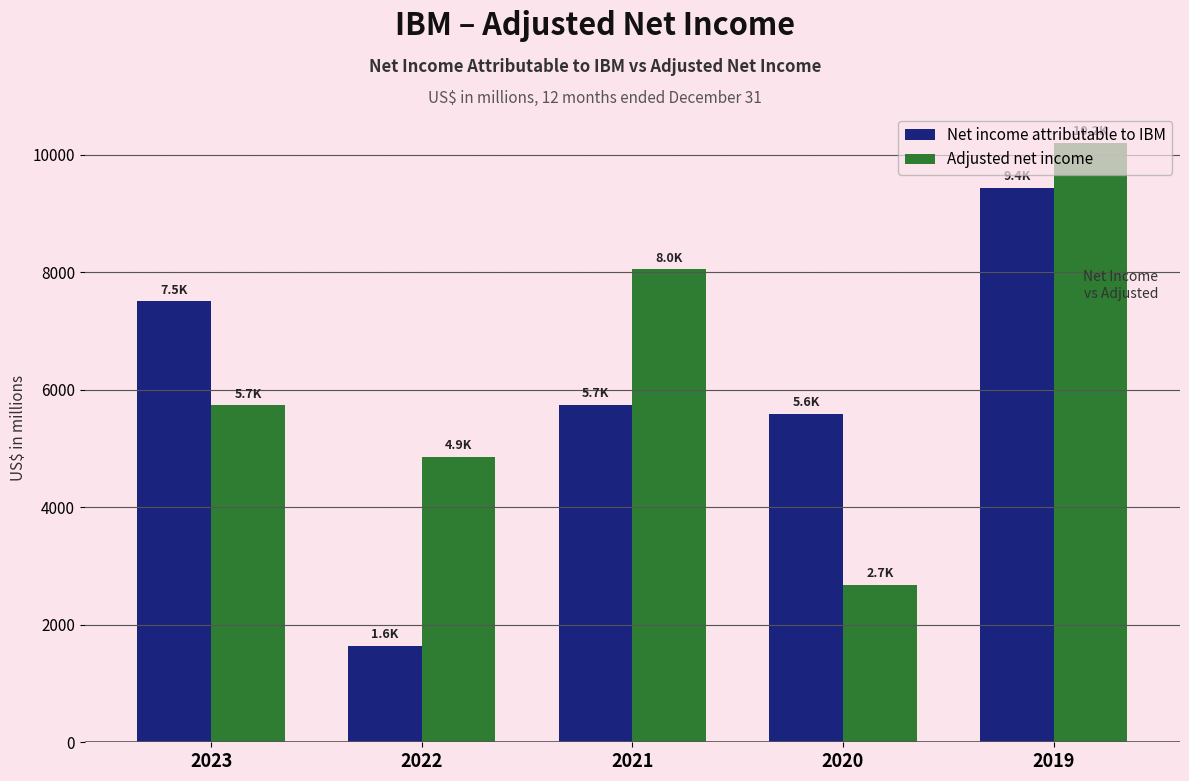

How many data points does each series have?

5